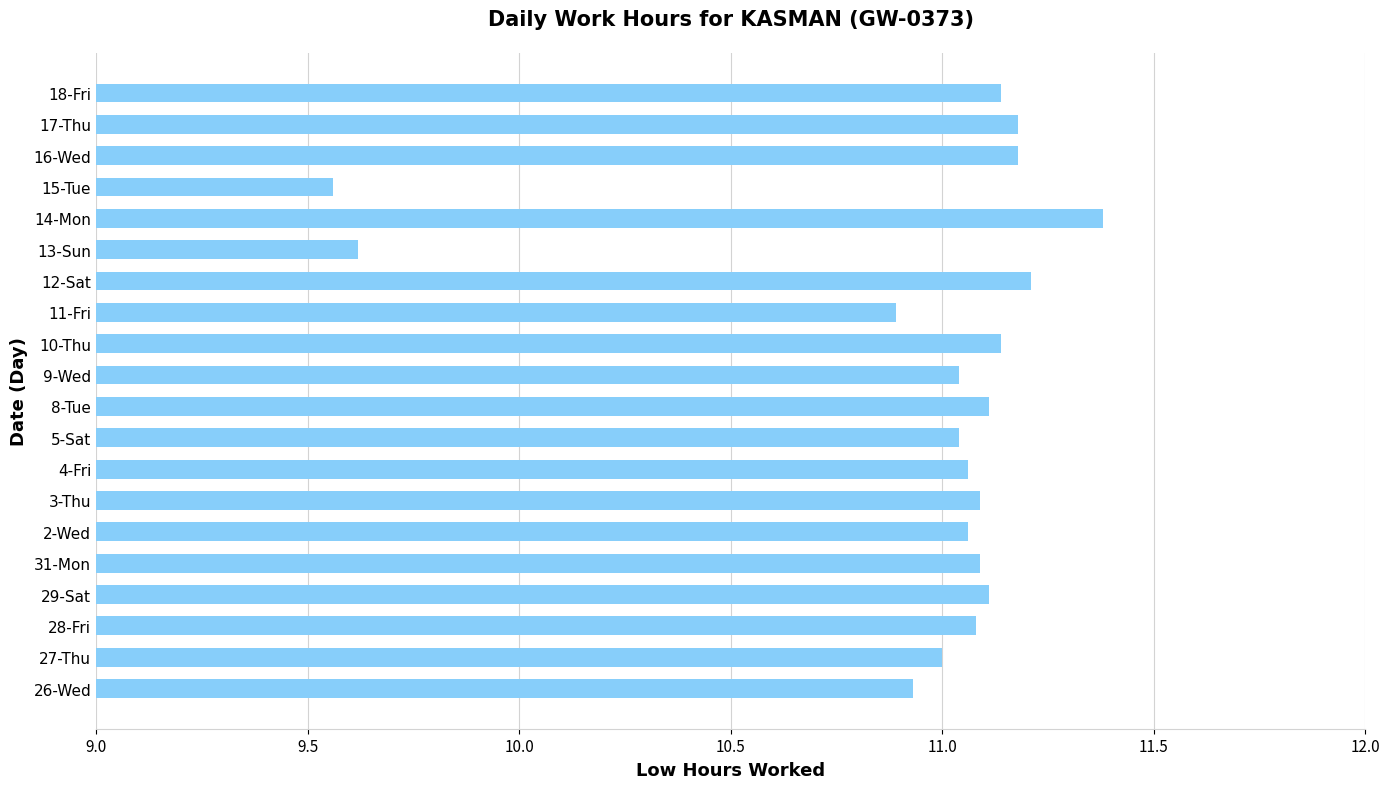

What is the greatest value displayed?

11.4